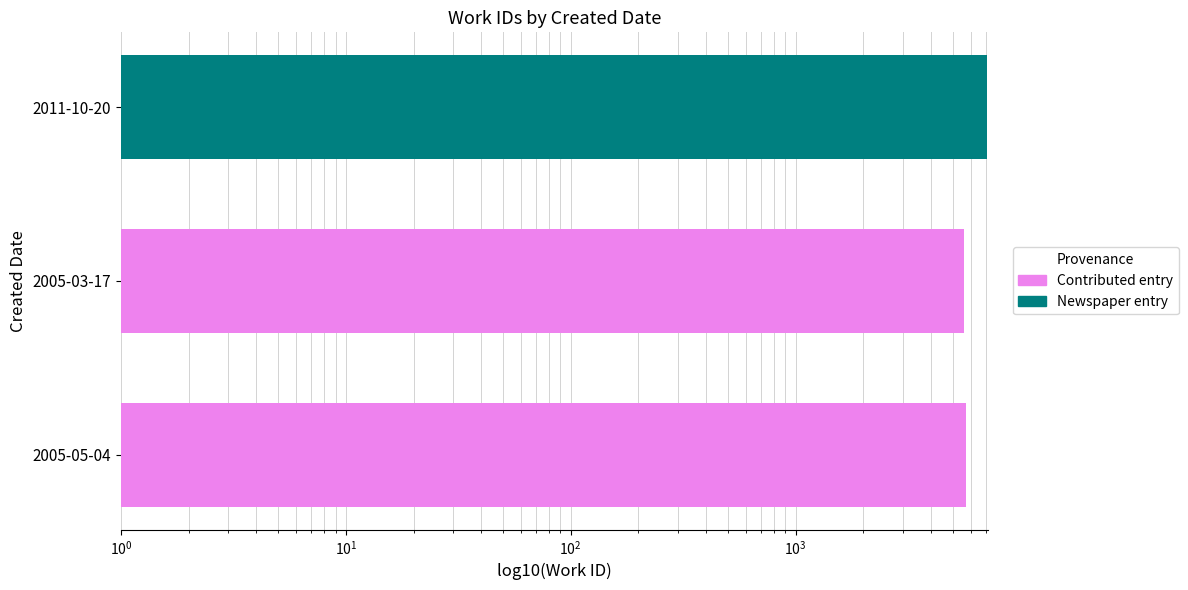

How many distinct data groups are displayed?

1